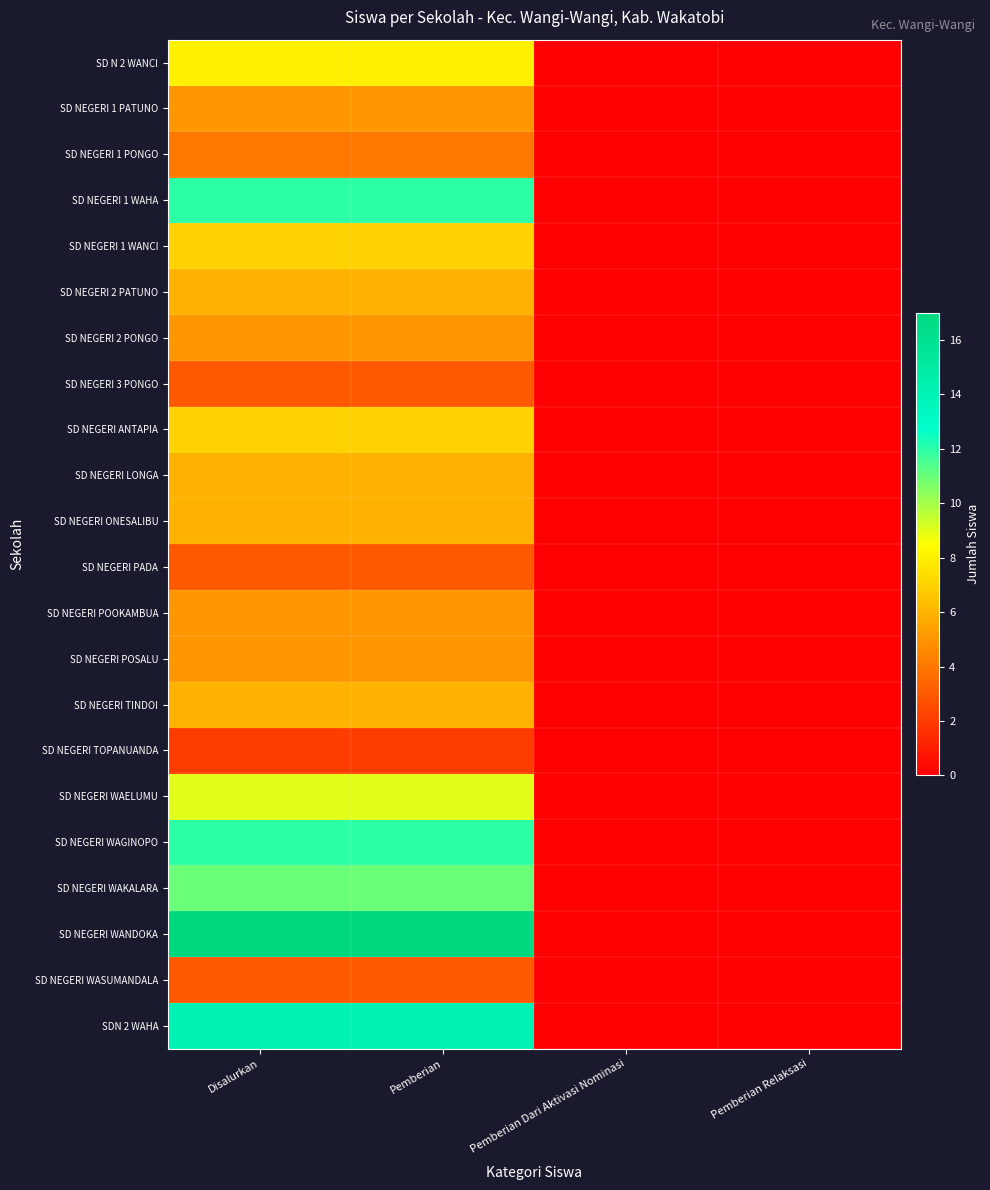

At how many categories does at least one series exceed 13?

2